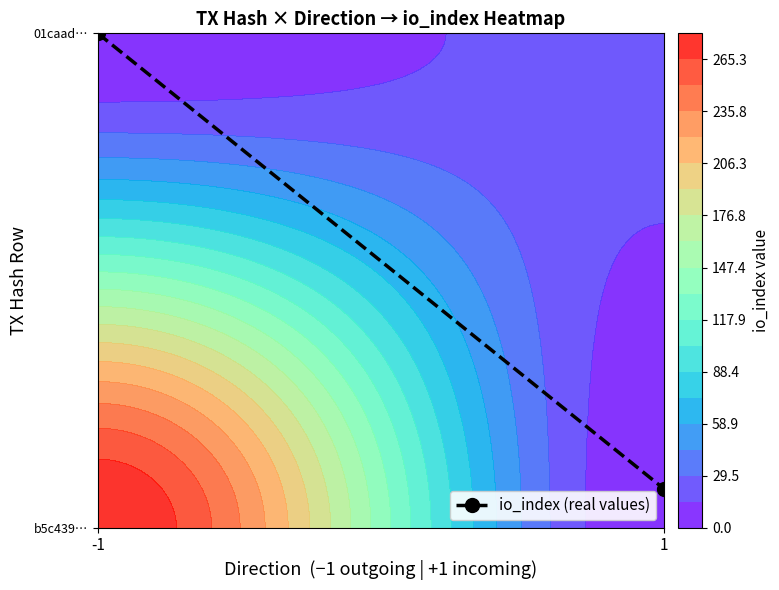

List the labels in order of value, smallest first.

1, -1